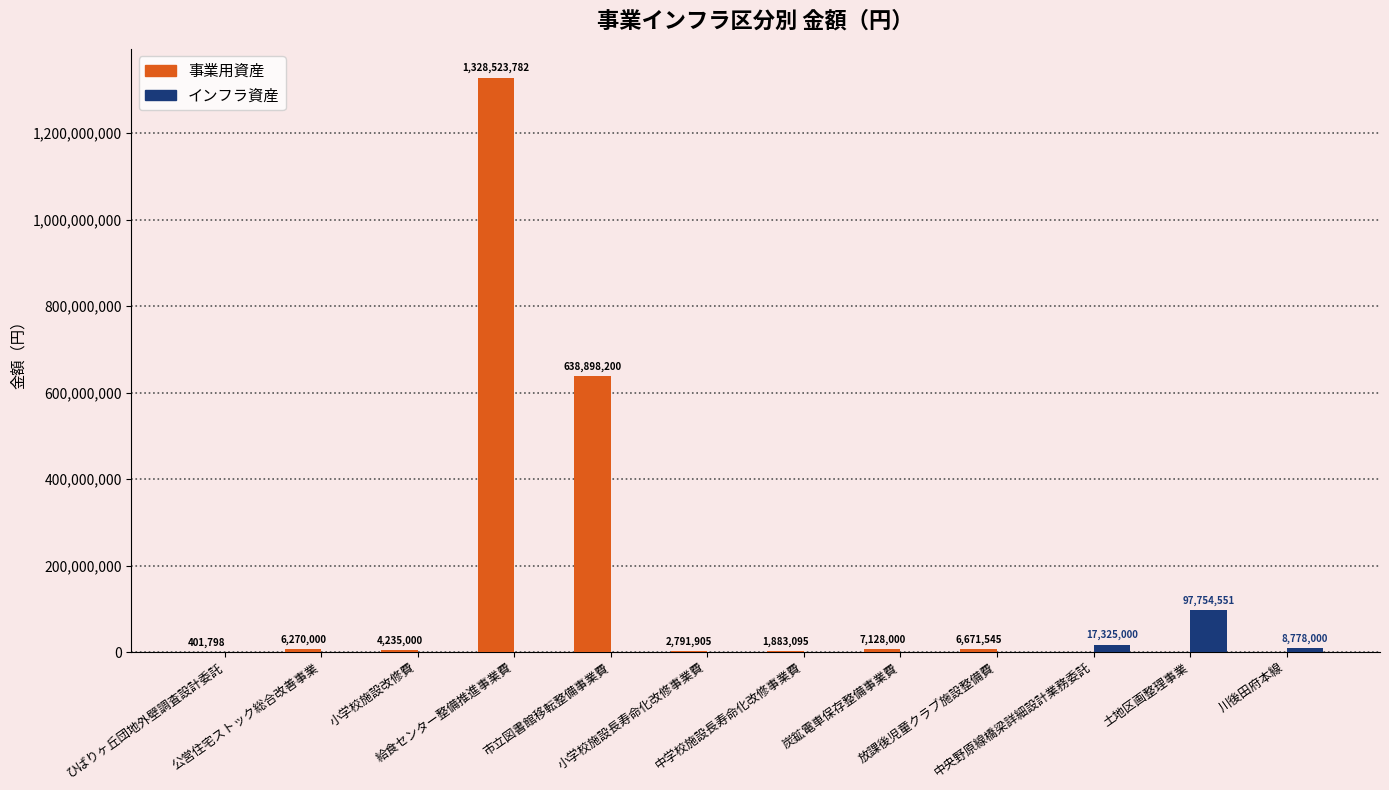

What is the maximum value for 事業用資産?

1328523782